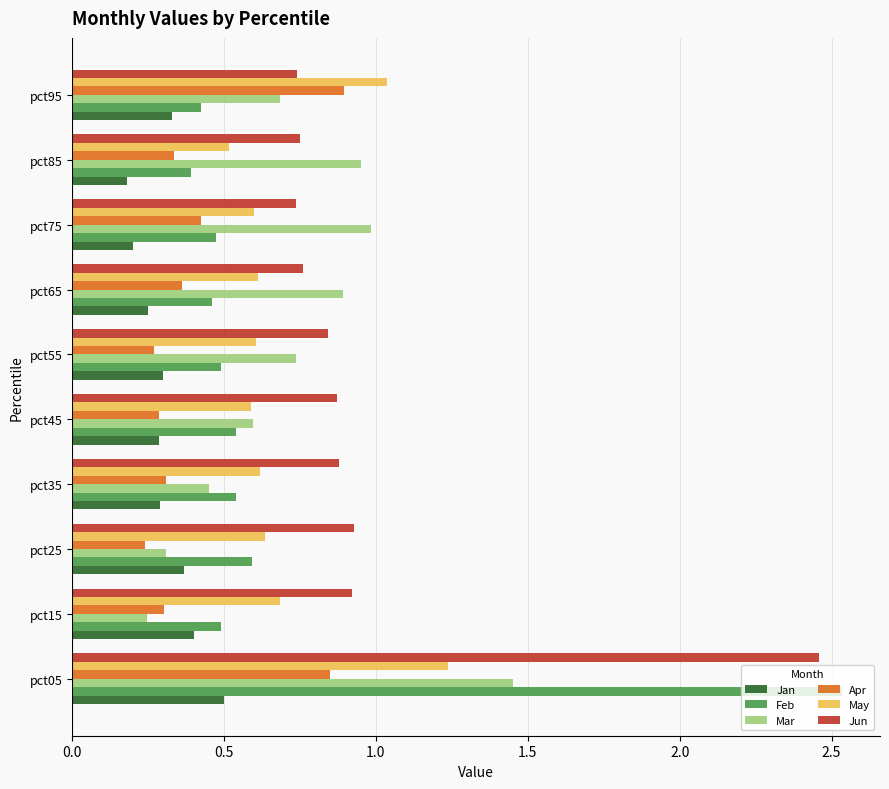

Where is Mar nearest to the value 0?

pct15